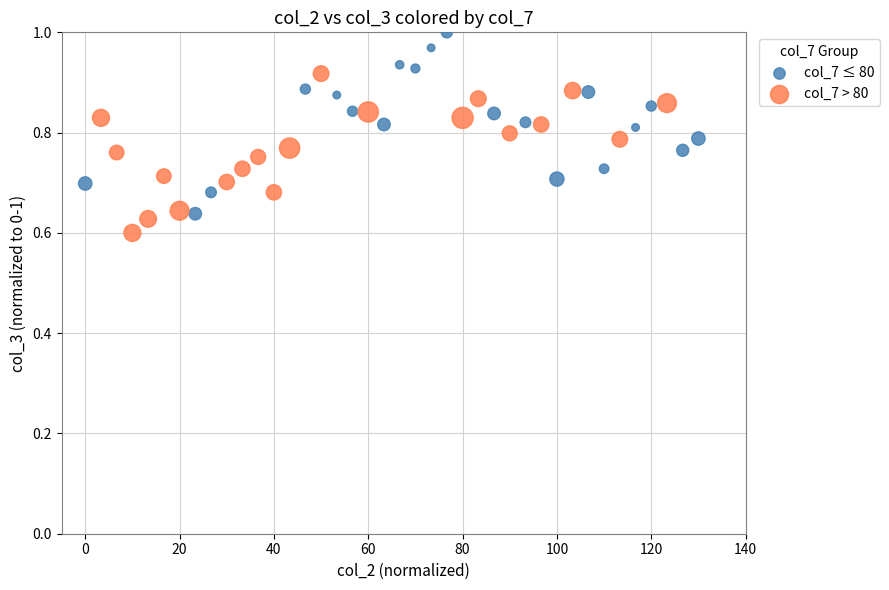

What are all the series names shown in the legend?

col_7 ≤ 80, col_7 > 80